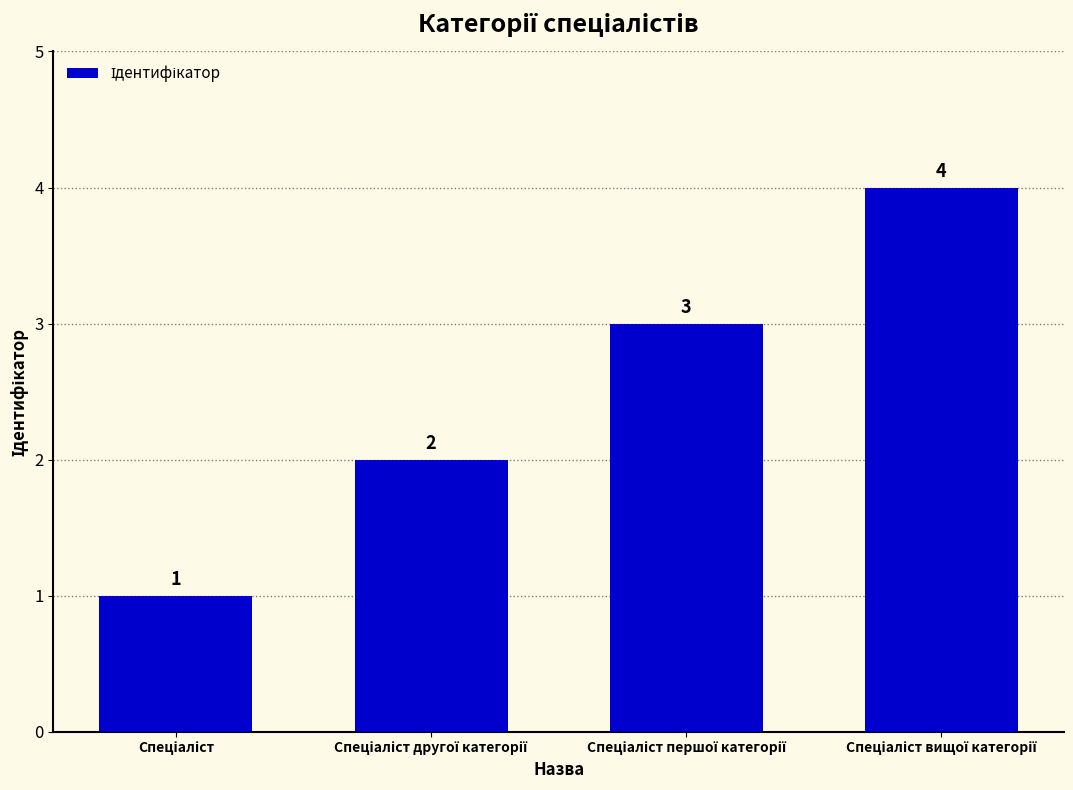

Count the values in the range 2 to 4.

3